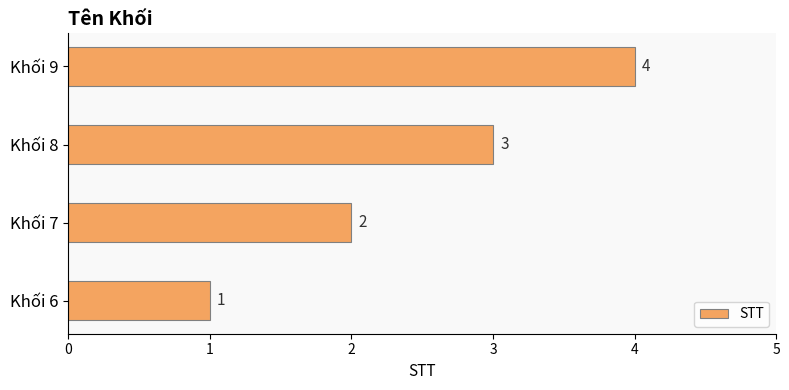

Count the values in the range 2 to 4.

3